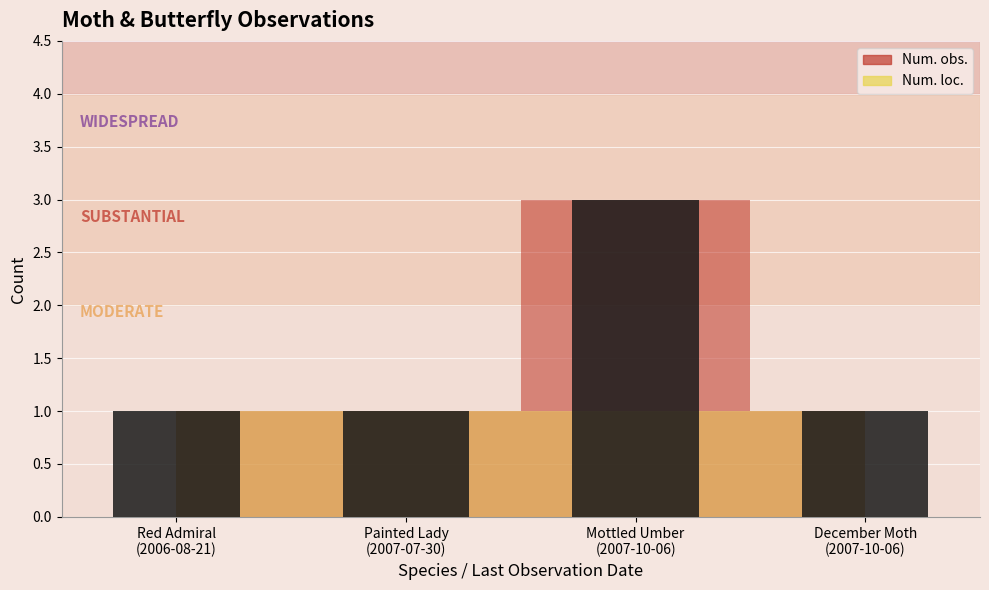

What is the greatest value displayed?

3